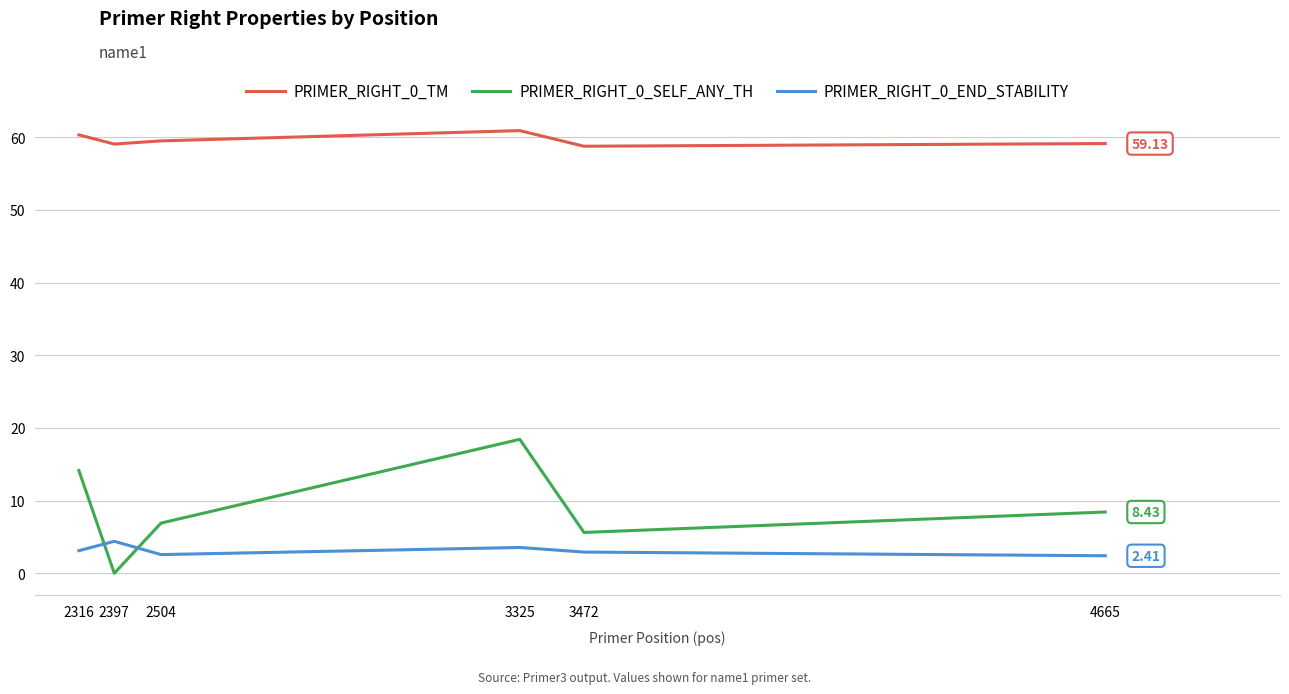

Rank the series by their maximum value, from lowest to highest.

PRIMER_RIGHT_0_END_STABILITY, PRIMER_RIGHT_0_SELF_ANY_TH, PRIMER_RIGHT_0_TM